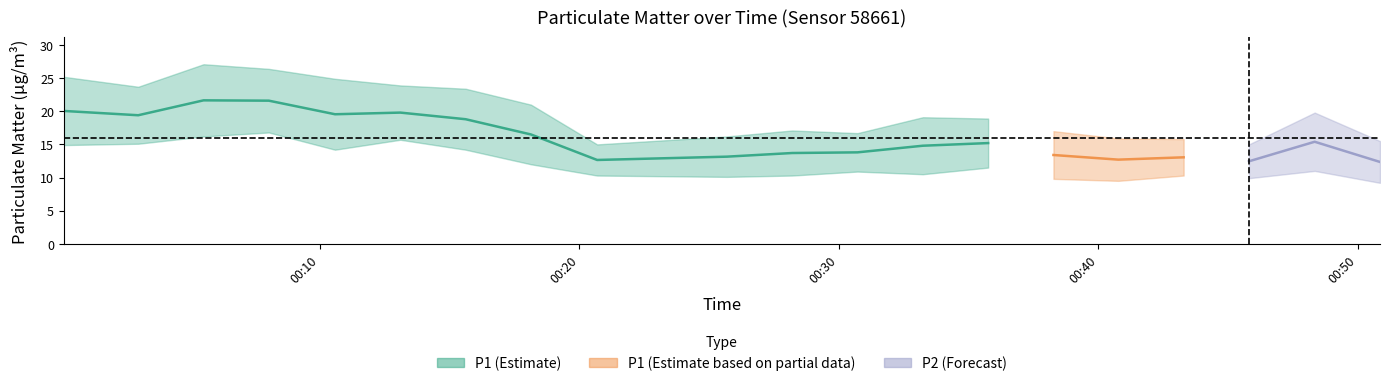

What is the label of the 1st point from the right?

2023-01-08T00:50:51